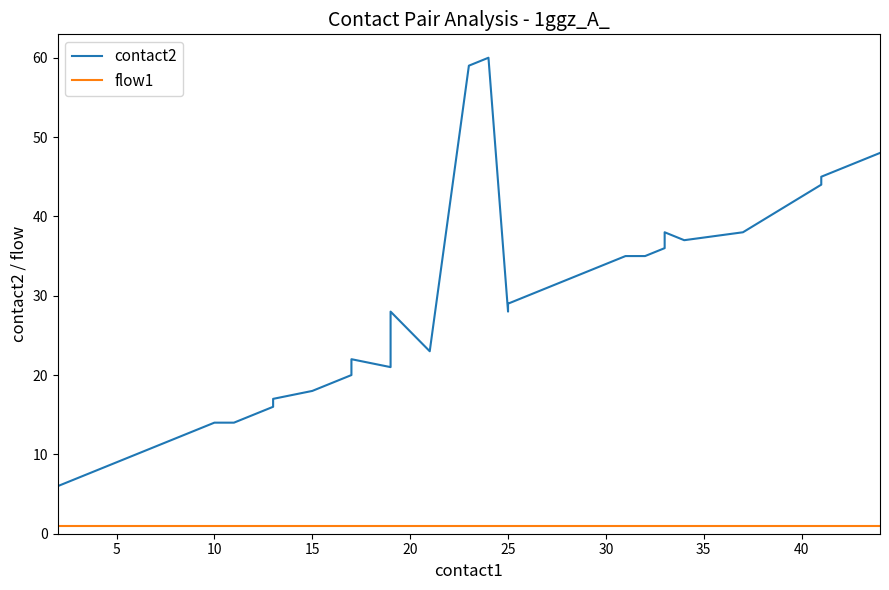

Reading left to right, what are all the values shown in this chart?

contact2: 5	6	7	8	9	10	11	12	13	14	14	15	16	17	18	20	22	21	28	23	59	60	28	29	30	31	32	33	34	35	35	36	38	37	38	44	45	46	47	48
flow1: 1	1	1	1	1	1	1	1	1	1	1	1	1	1	1	1	1	1	1	1	1	1	1	1	1	1	1	1	1	1	1	1	1	1	1	1	1	1	1	1